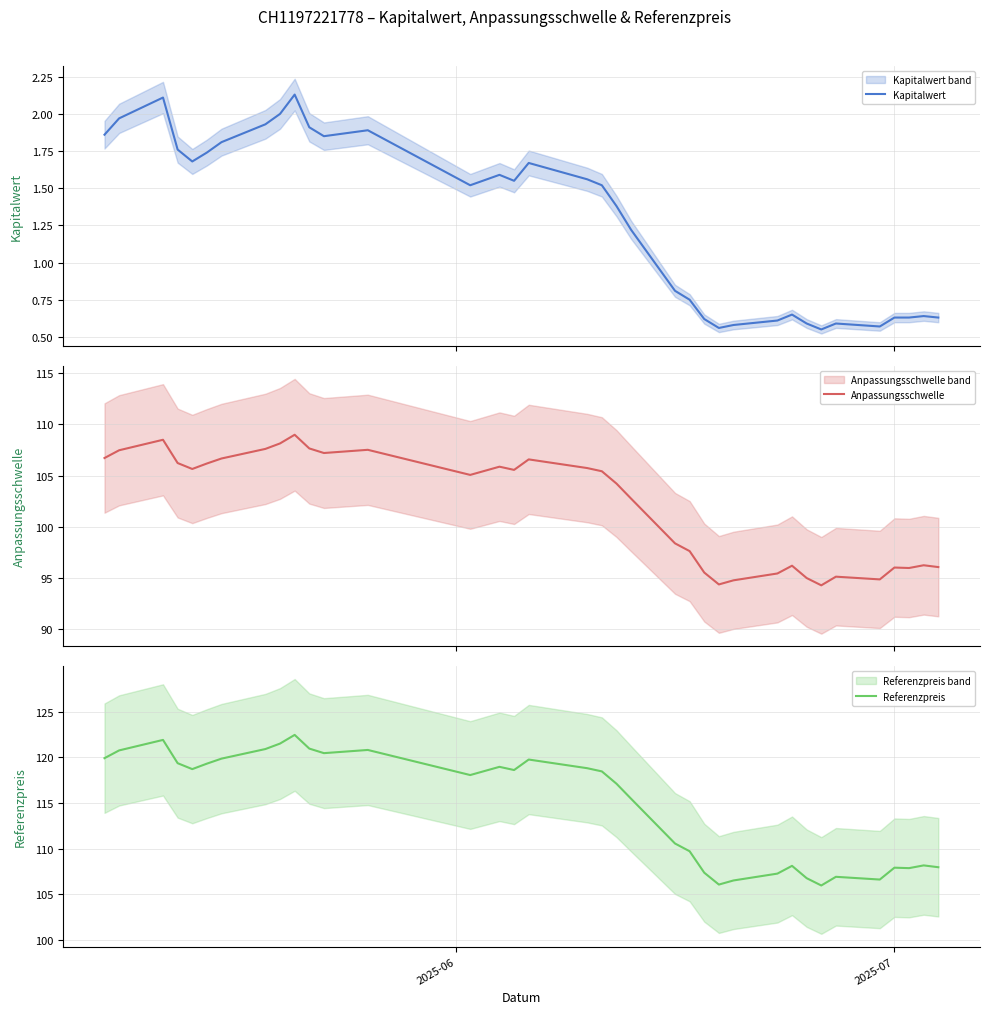

List the series in order of their peak value, highest first.

Referenzpreis, Anpassungsschwelle, Kapitalwert